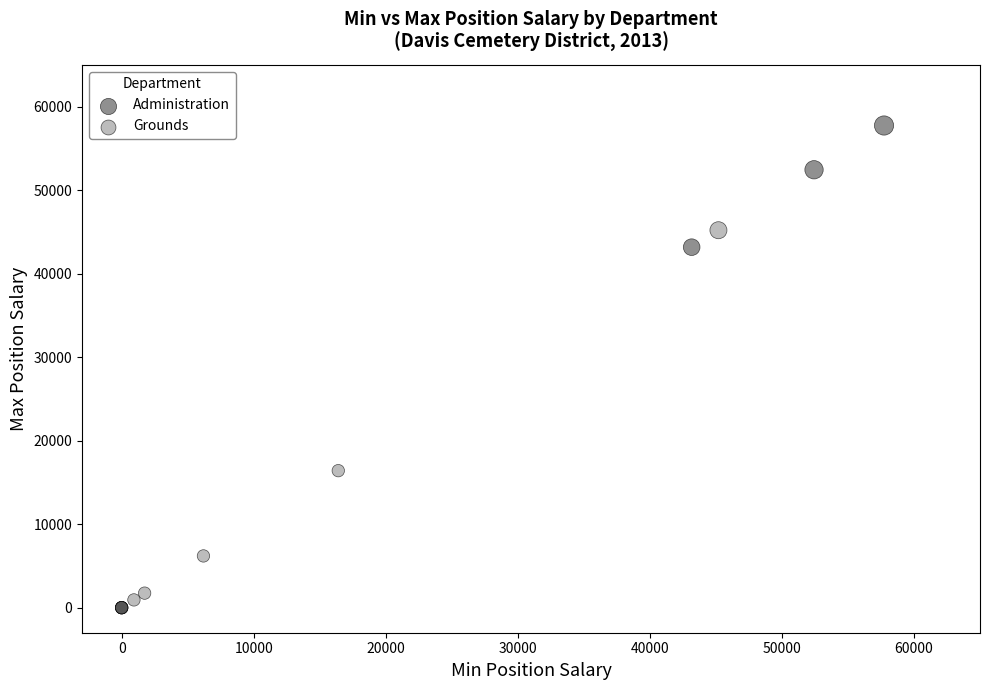

Which series has the widest spread of Y values?

Administration